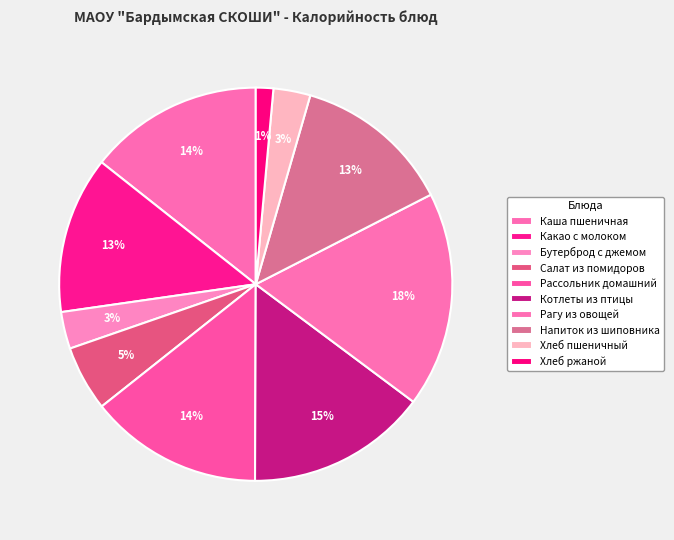

Count the number of slices in the pie.

10